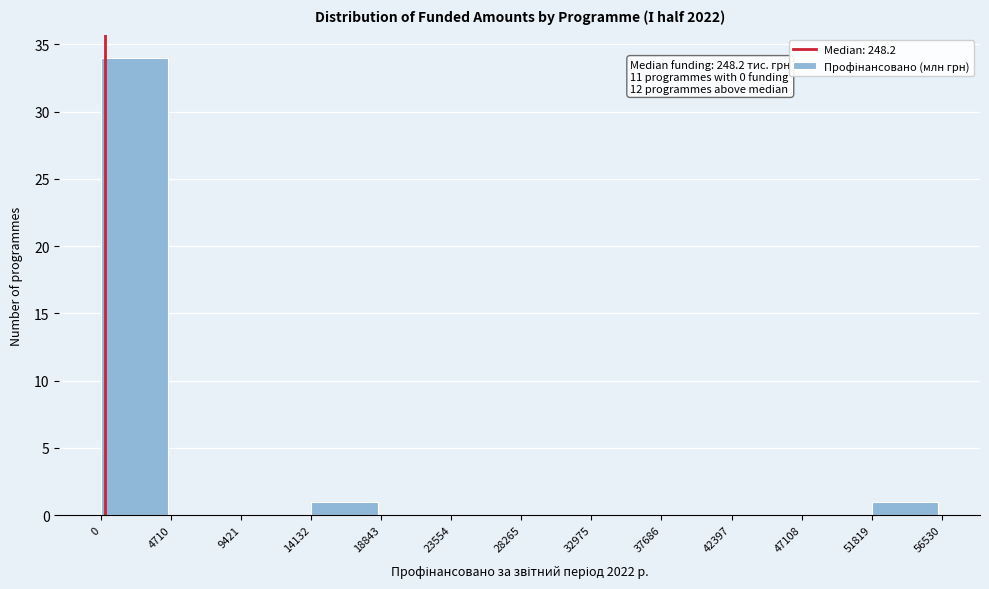

Over which range of the x-axis is the bar tallest?

0 to 4710